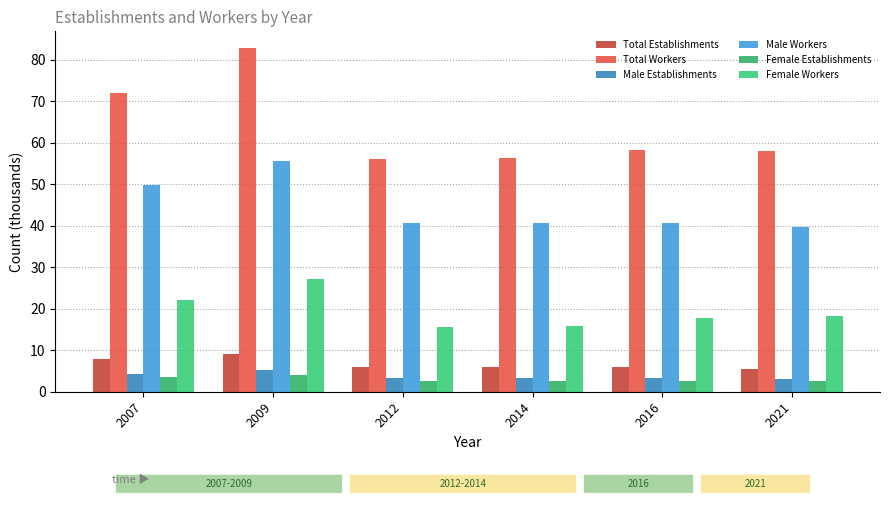

Count the number of data series in this chart.

6